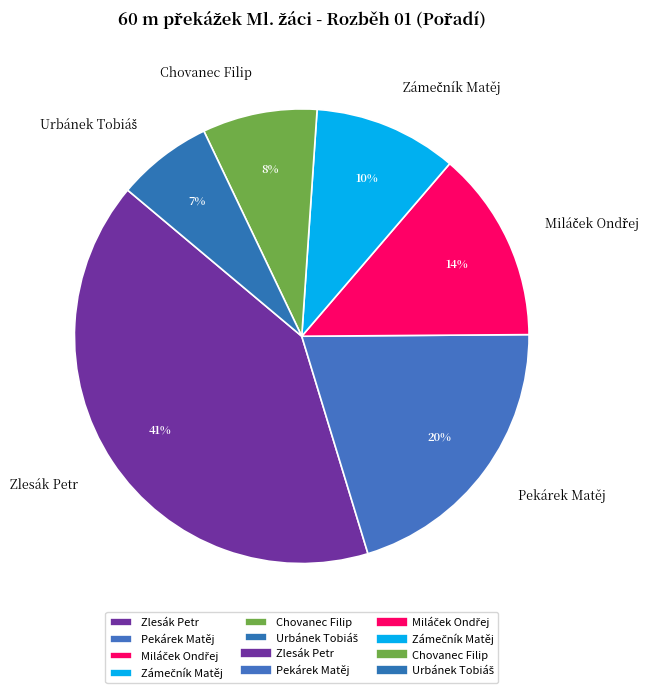

Is there a majority slice in this chart?

No